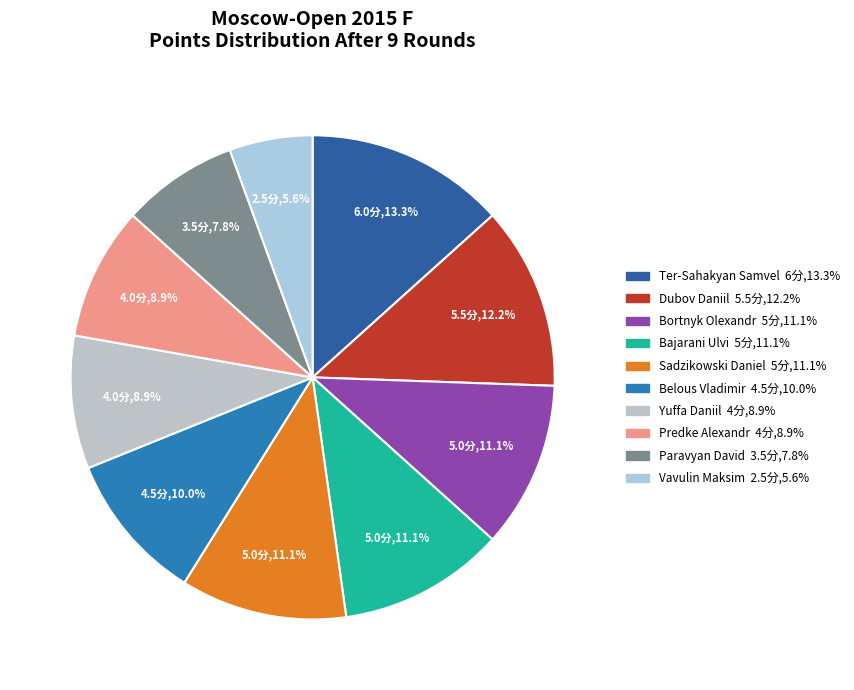

Is it true that Paravyan David is 8% of the pie?

True